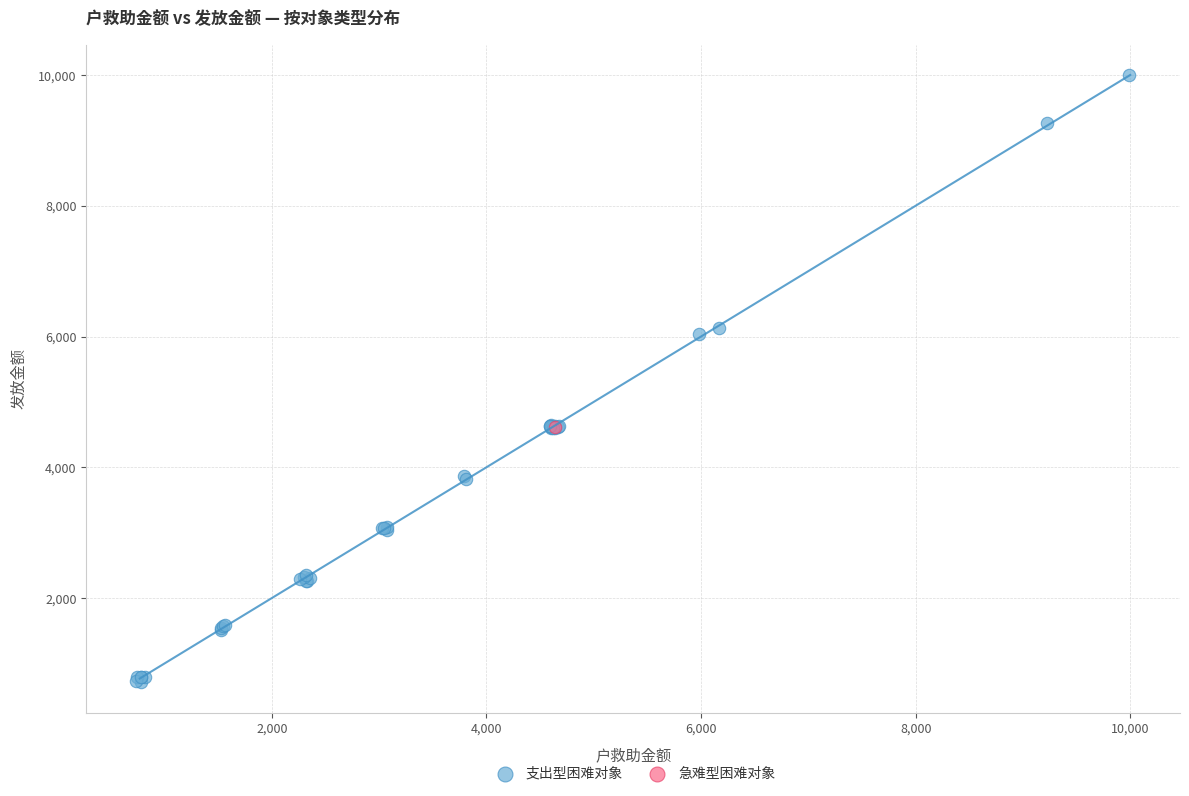

What are all the series names shown in the legend?

支出型困难对象, 急难型困难对象